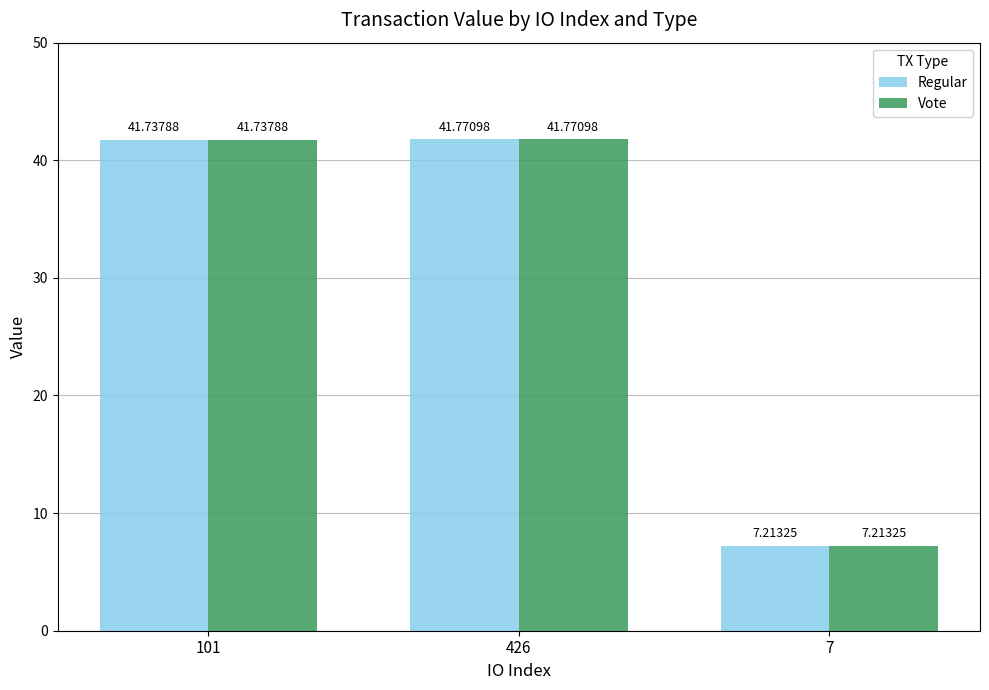

Reading left to right, what are all the values shown in this chart?

Regular: 41.7	41.8	7.2
Vote: 41.7	41.8	7.2